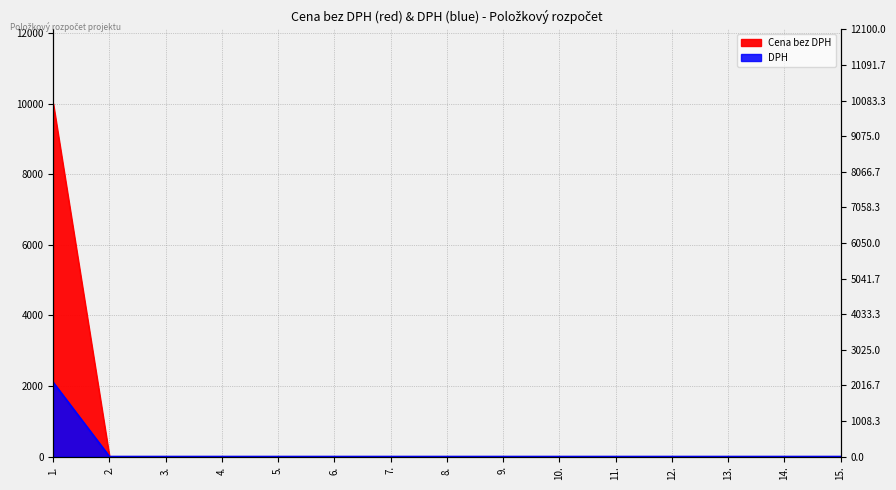

True or false: Cena bez DPH has more than 1 points higher than both neighbors.

False